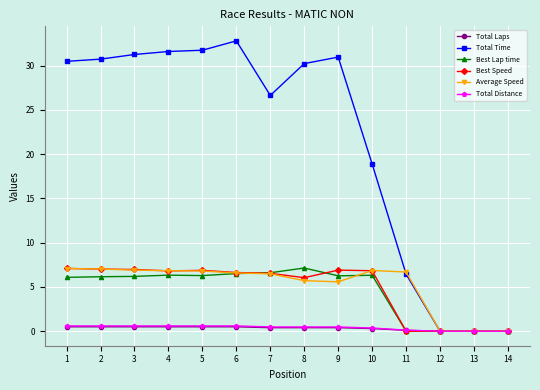

Which series has the largest range (max minus min)?

Total Time